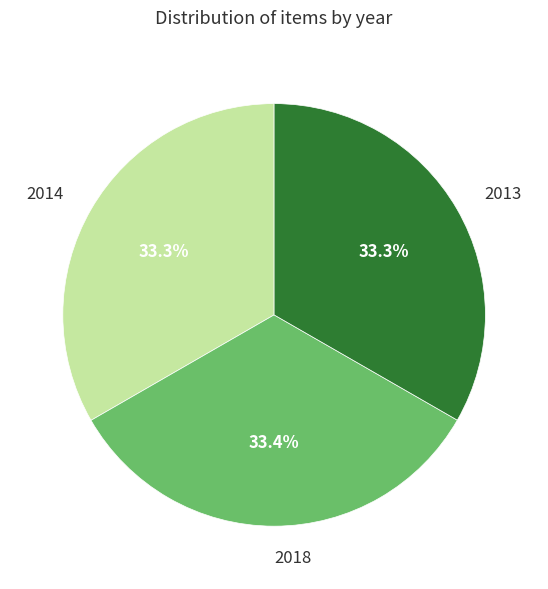

Does 2014 account for over 50% of the chart?

No